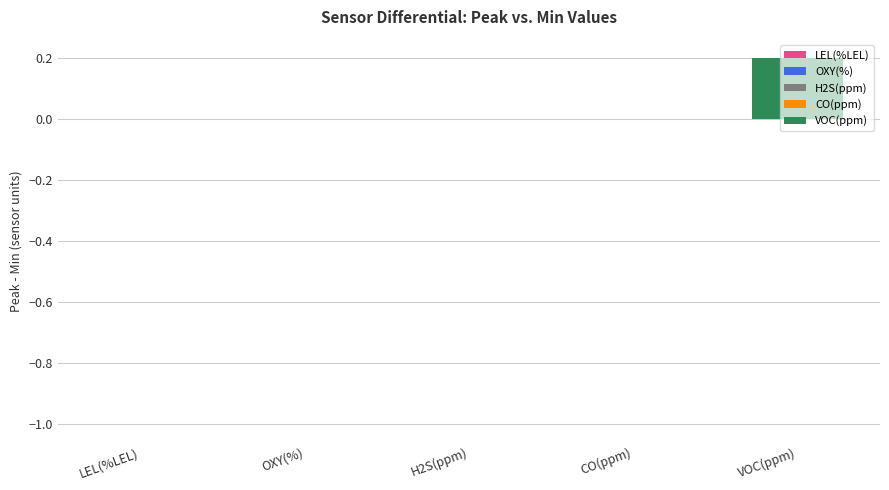

Reading left to right, what are all the values shown in this chart?

0.0	0.0	0.0	0.0	0.2